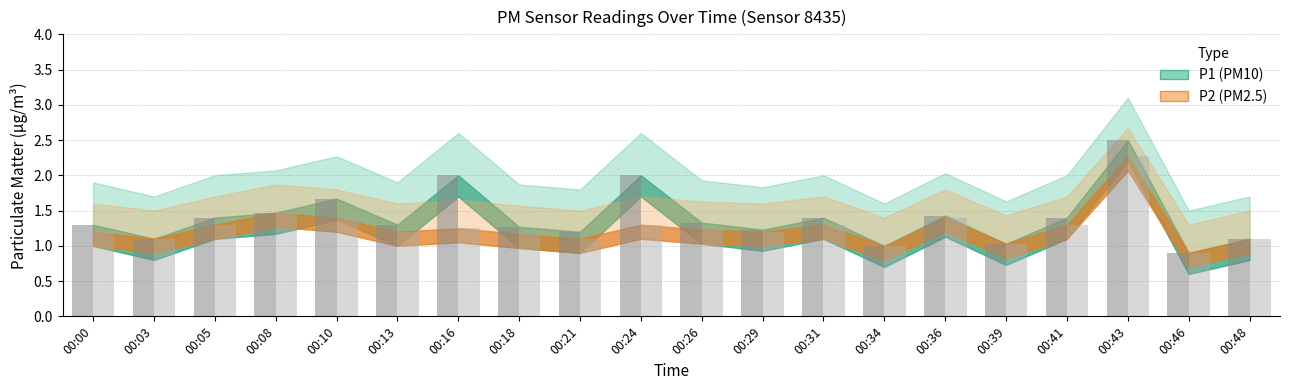

What is the value of the P2 bar at the 17th from the left?

1.3